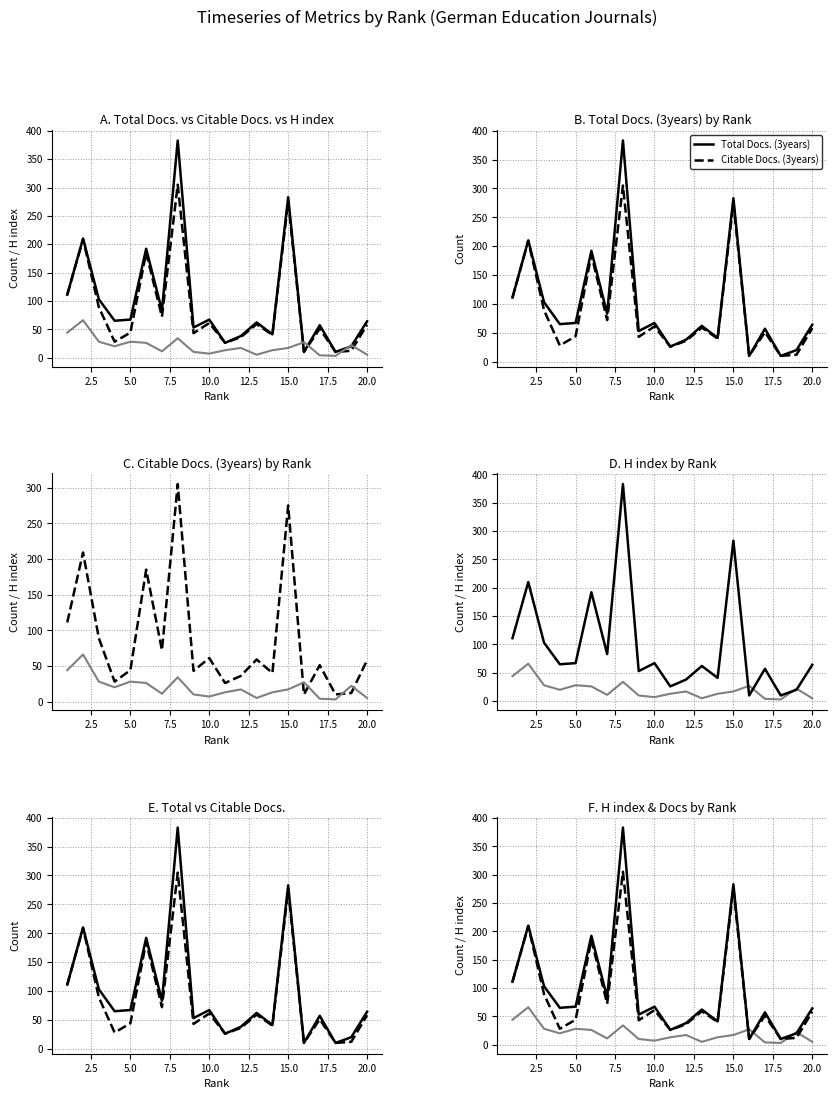

Is it true that H index equals 46 at 5.0?

False